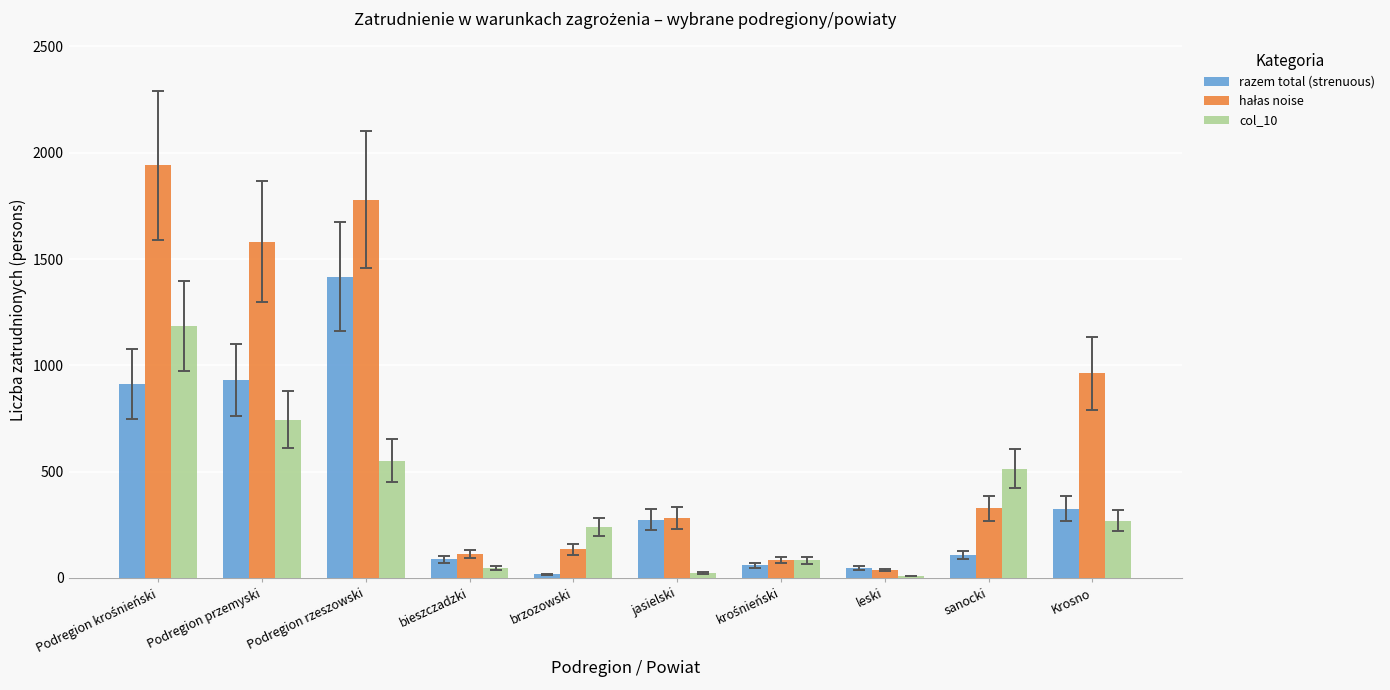

What is the label of the 3rd bar from the right?

leski